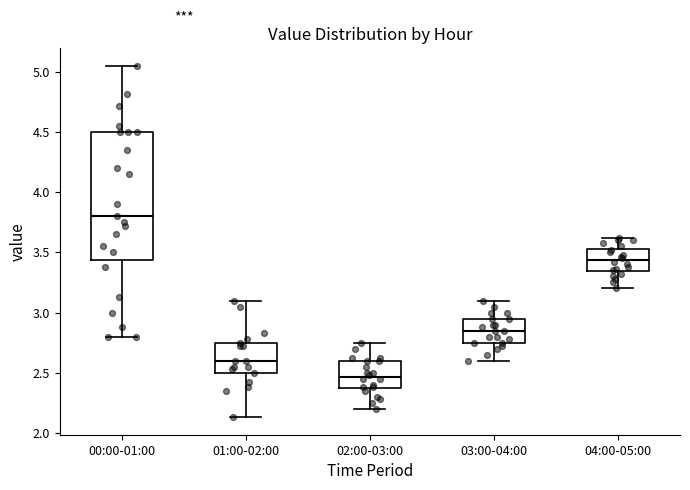

Reading left to right, transcribe this box plot: for each box, give where its median line is, the range the box spans, and where its two whiskers end, as read against the y-axis. The values are not printed on the chart, so give them approximately, as read against the axis.

00:00-01:00: median 3.80, box 3.45 to 4.50, whiskers 2.80 to 5.05
01:00-02:00: median 2.60, box 2.50 to 2.75, whiskers 2.15 to 3.10
02:00-03:00: median 2.45, box 2.35 to 2.60, whiskers 2.20 to 2.75
03:00-04:00: median 2.85, box 2.75 to 2.95, whiskers 2.60 to 3.10
04:00-05:00: median 3.45, box 3.35 to 3.55, whiskers 3.20 to 3.60